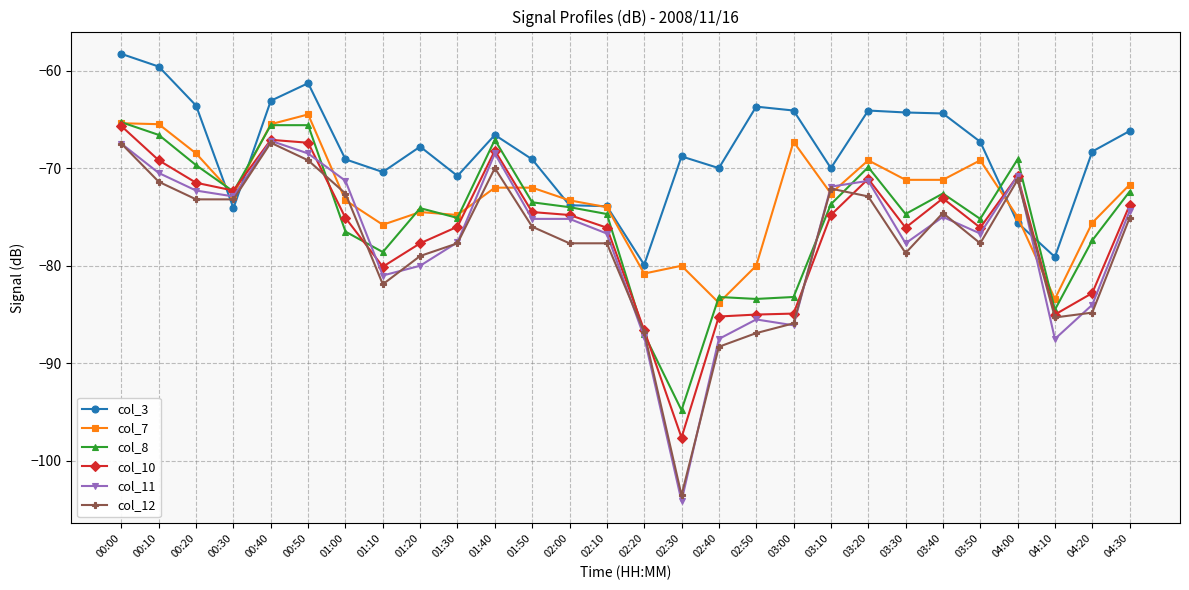

How many interior local valleys does the col_8 series have?

8